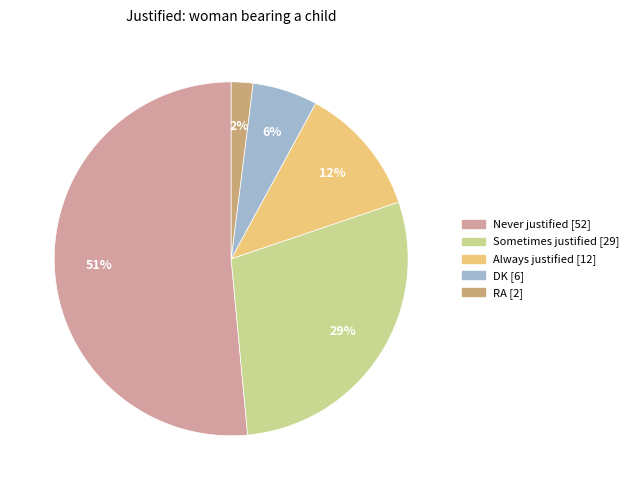

What is the smallest slice in the pie chart?

RA